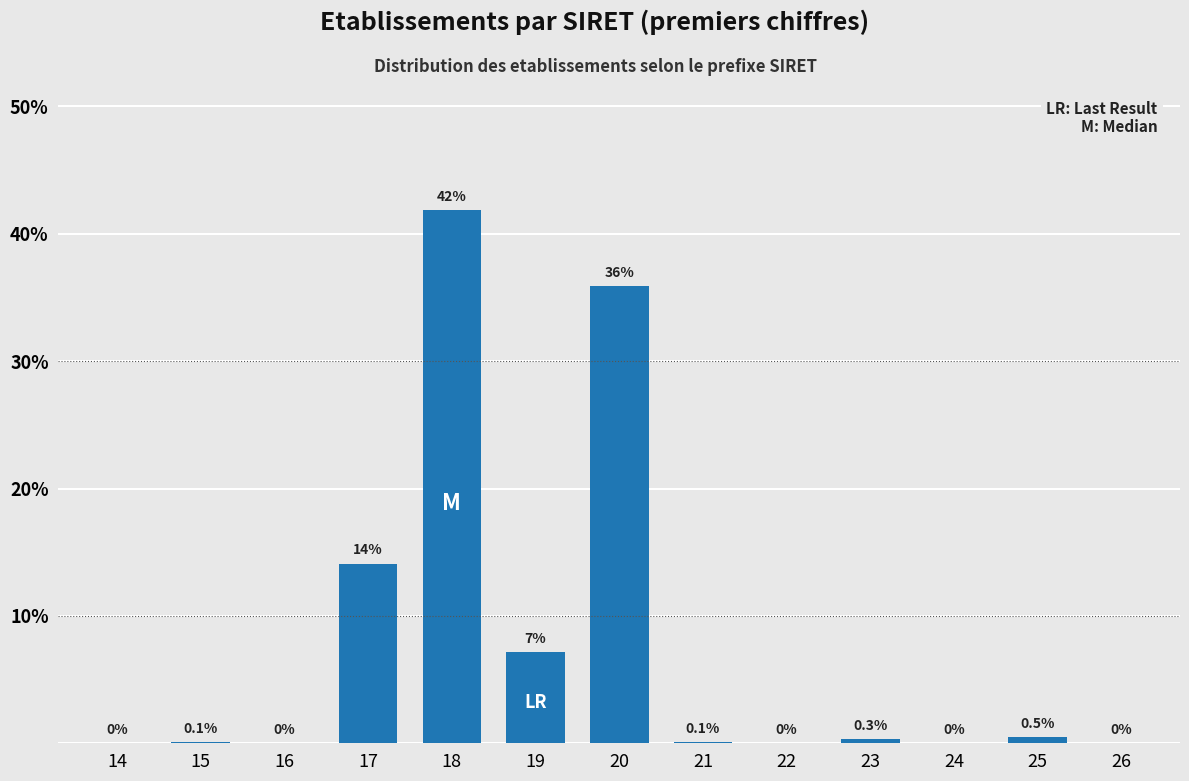

The value at 26 is 0.0. True or false?

True